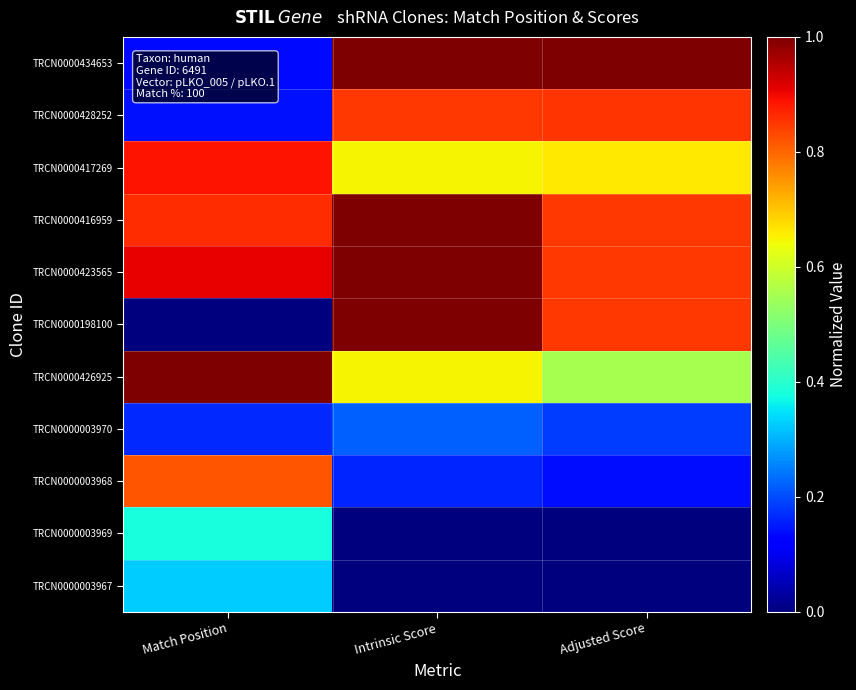

Which series has the largest total across all categories?

TRCN0000423565